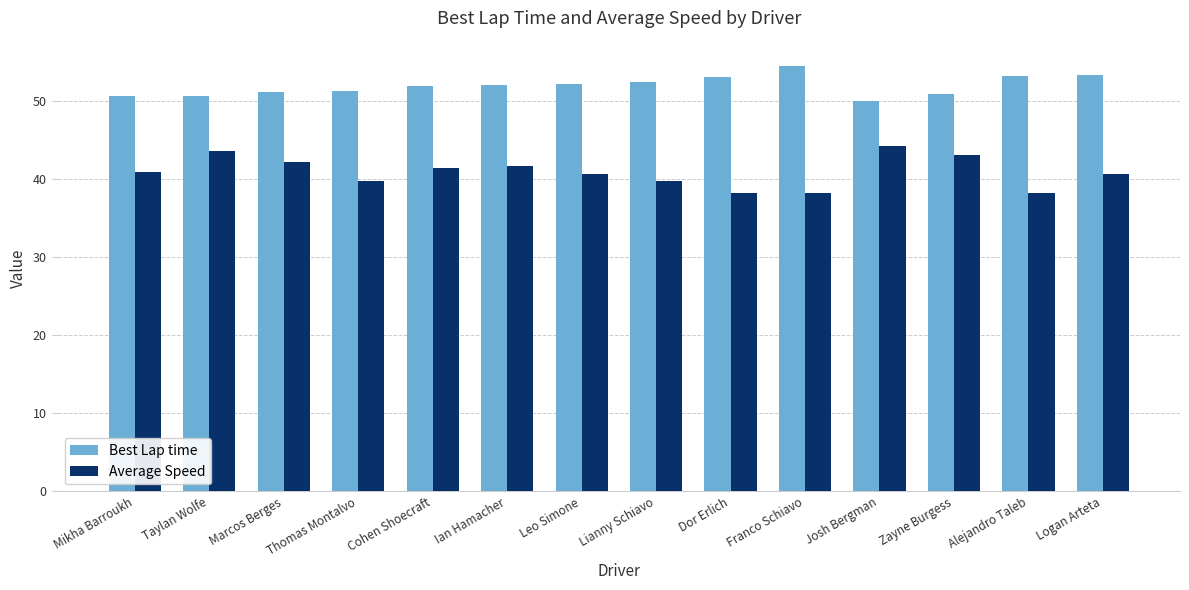

What is the total value across all series at Dor Erlich?

91.3